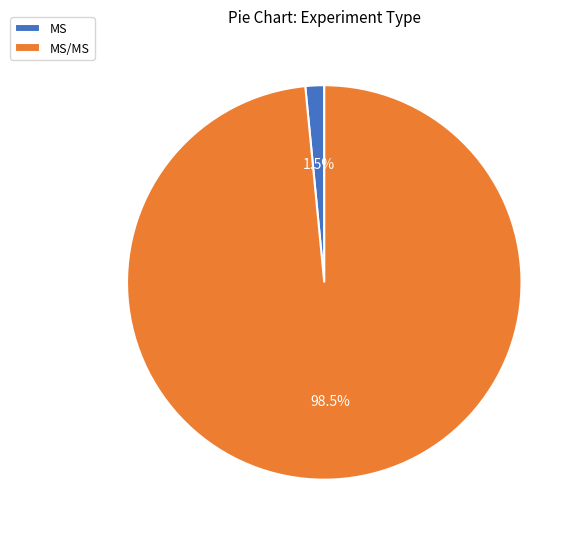

What is the largest slice in the pie chart?

MS/MS